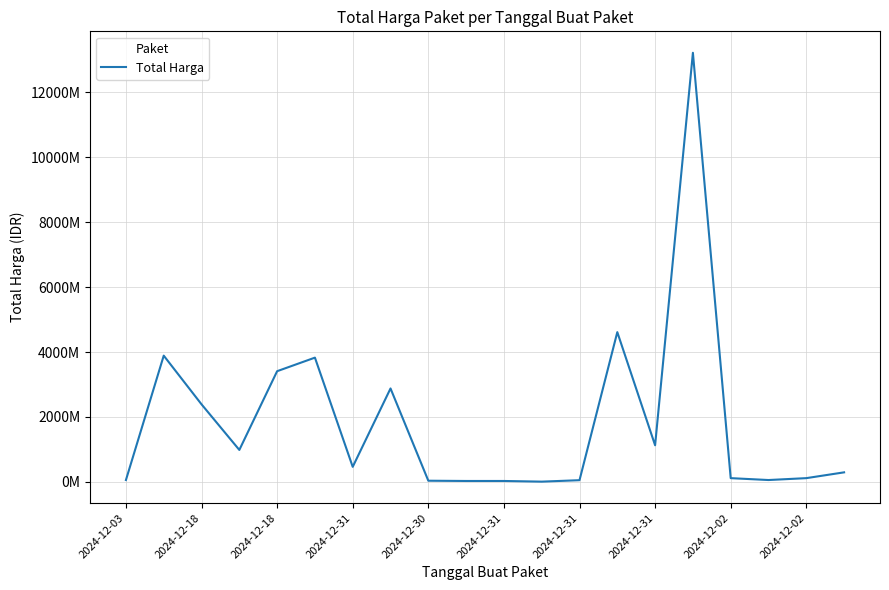

Is this an area chart (filled region under the line)?

No